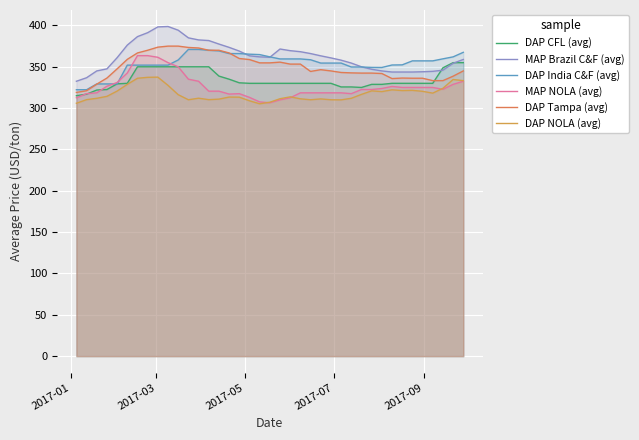

At how many categories does at least one series exceed 329?

39